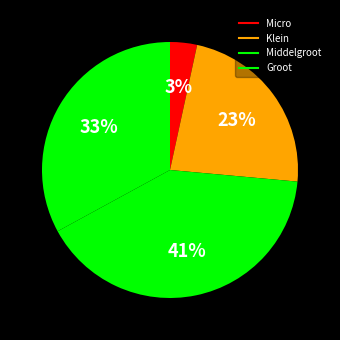

Is there any slice that represents more than half of the pie?

No